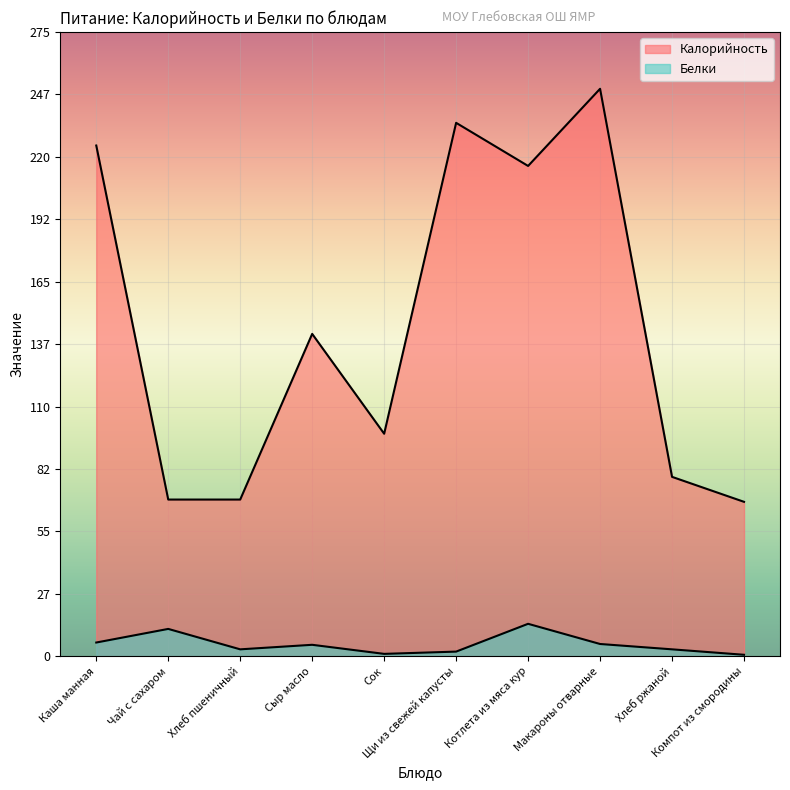

Rank the series at Щи из свежей капусты from lowest to highest value.

Белки, Калорийность